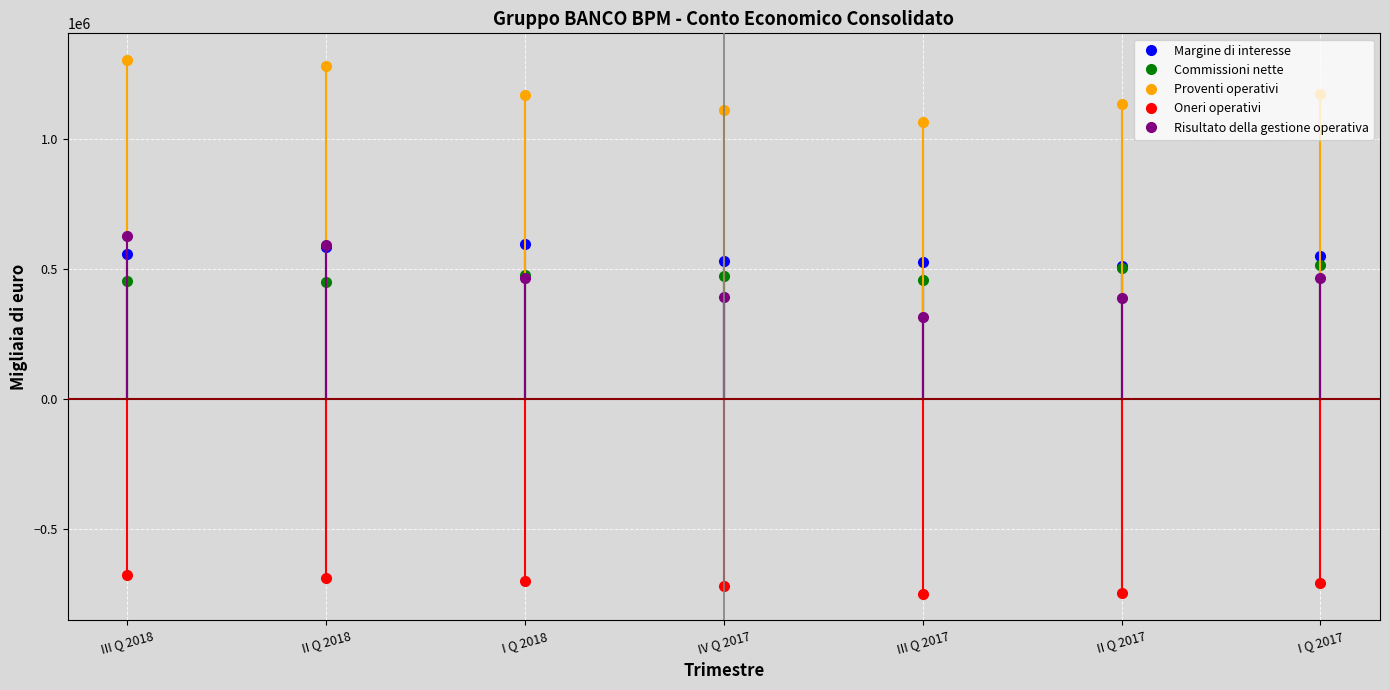

Which series has the largest total across all categories?

Proventi operativi